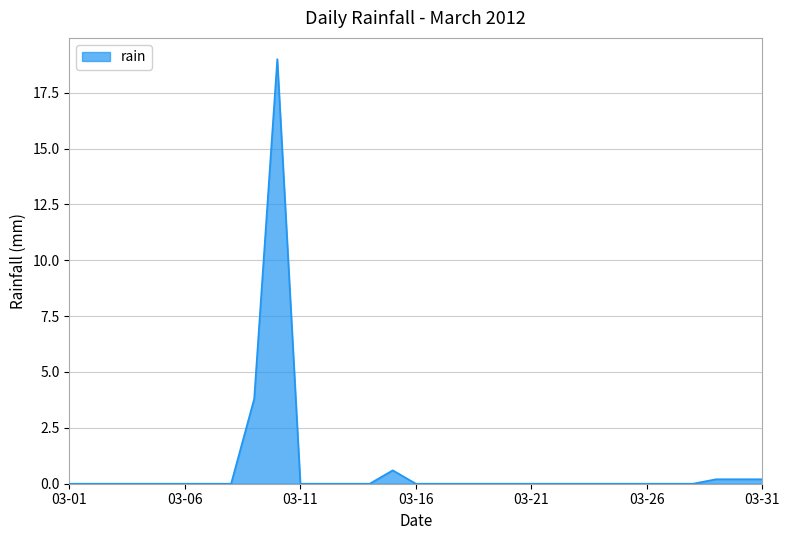

What is the sum of all values?

24.0